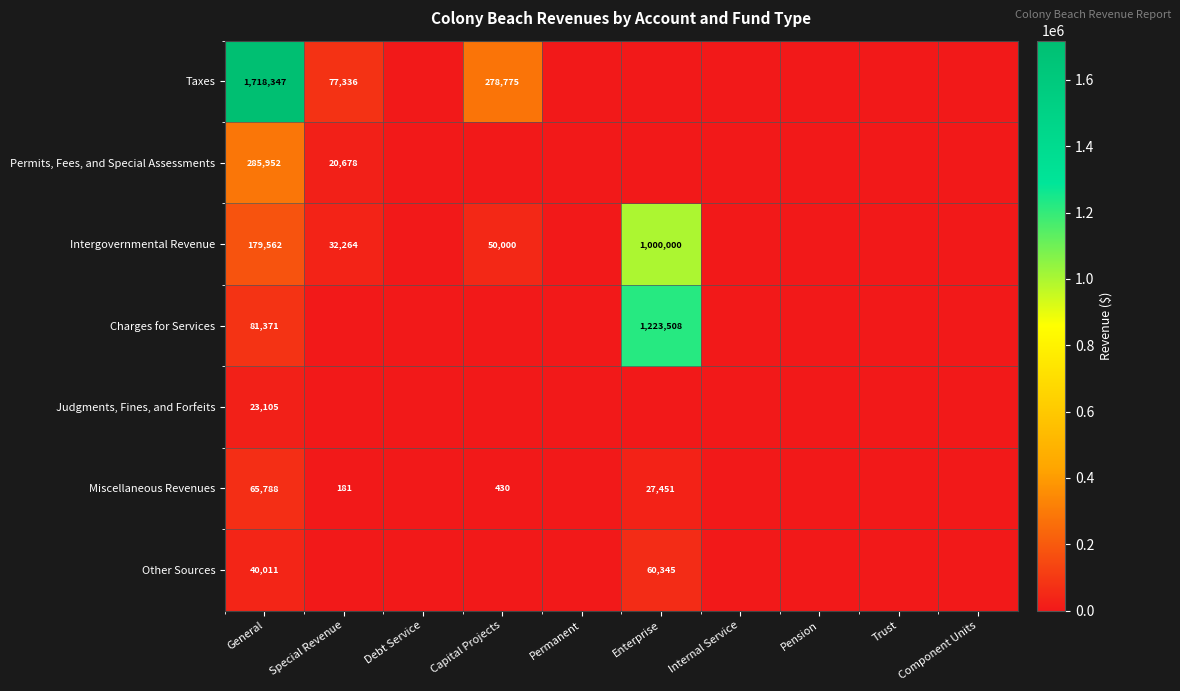

The Charges for Services series shows 1223508 at Enterprise. True or false?

True